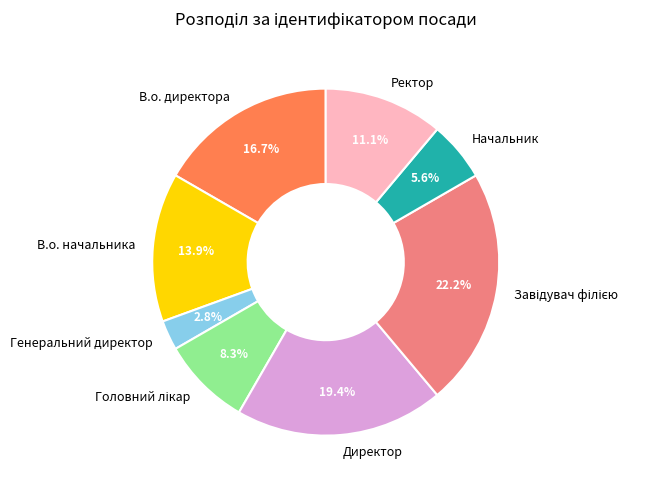

To the nearest percent, what is the average slice percentage?

12%